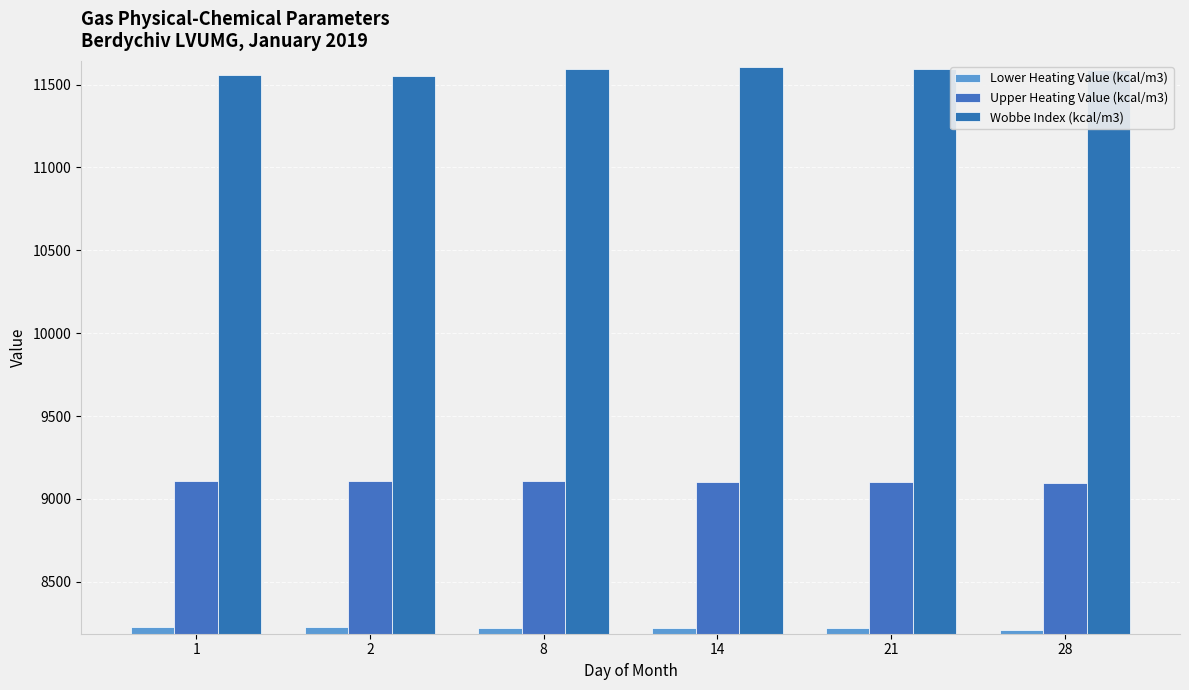

What is the difference between the Lower Heating Value (kcal/m3) values at 28 and 8?

12.0